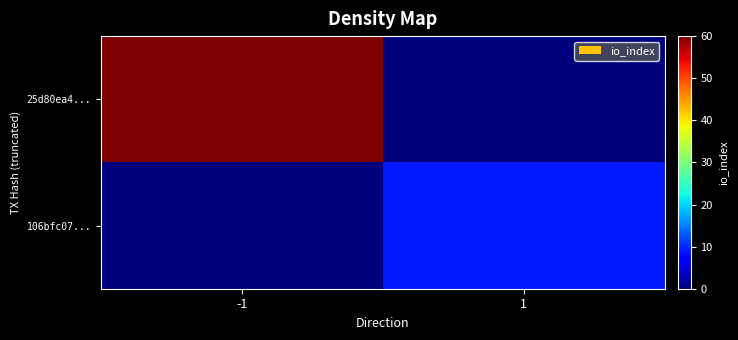

Between -1 and 1, which series saw the biggest shift?

25d80ea4...